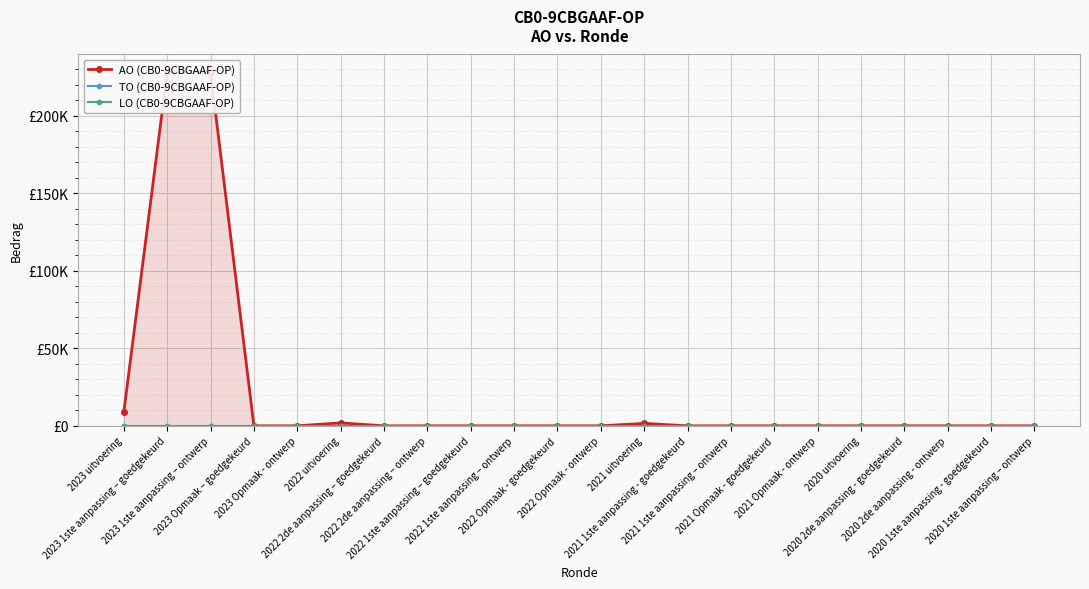

Which series changed the most between 2023 1ste aanpassing – goedgekeurd and 2021 1ste aanpassing - goedgekeurd?

AO (CB0-9CBGAAF-OP)